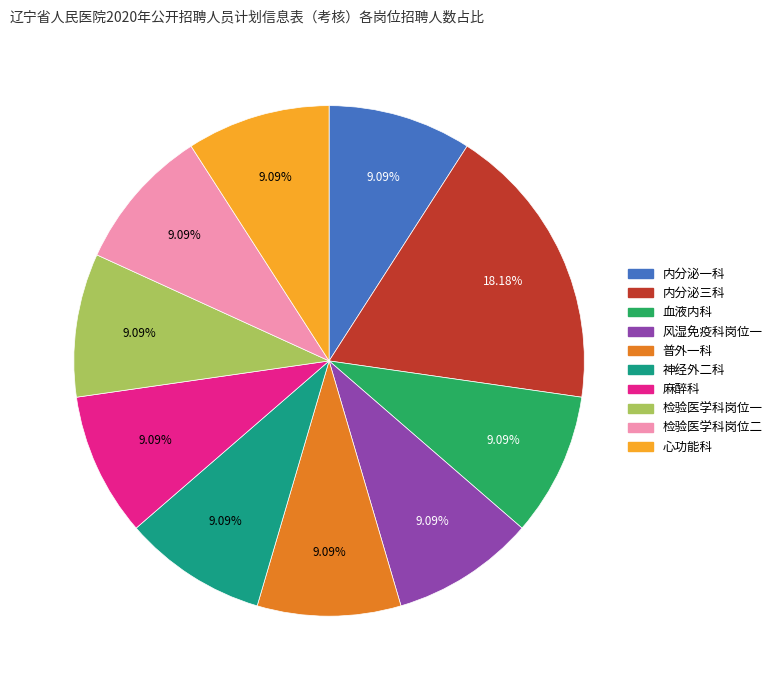

To the nearest percent, what is the difference between the largest and smallest slice percentages?

9%